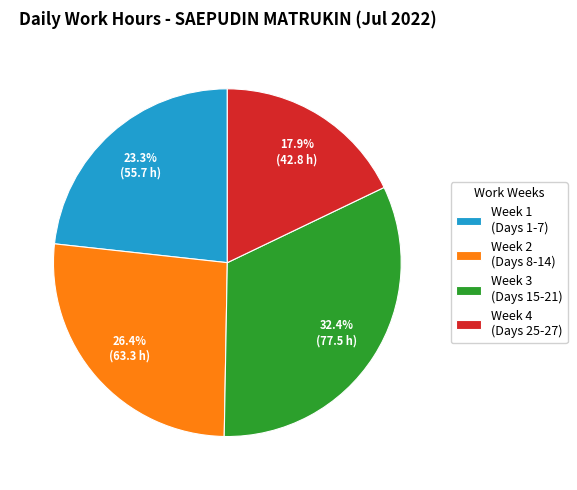

Rank the categories by value from highest to lowest.

Week 3 (Days 15-21), Week 2 (Days 8-14), Week 1 (Days 1-7), Week 4 (Days 25-27)